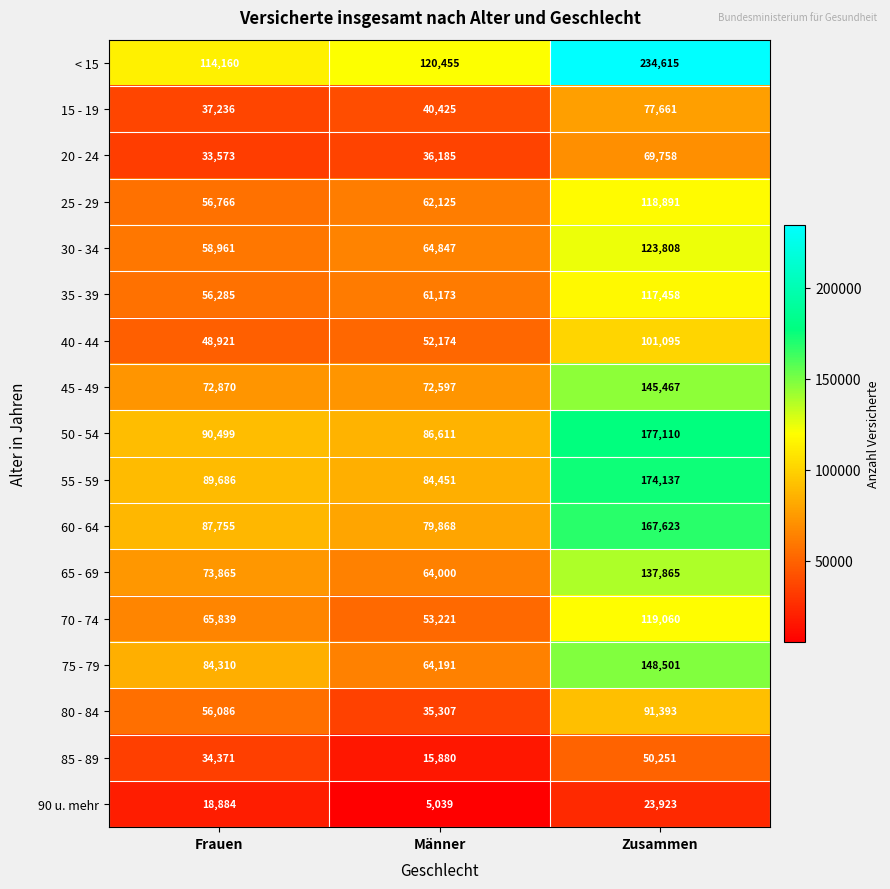

What value does the 85 - 89 series have at Frauen?

34371